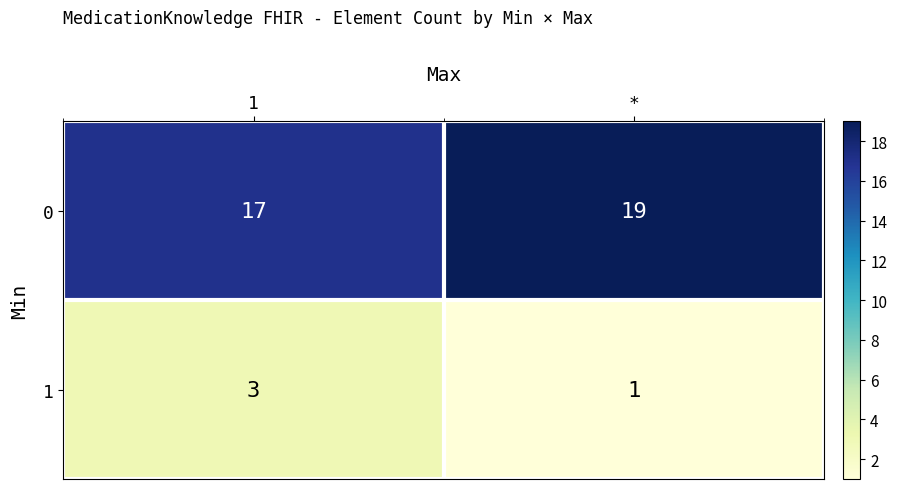

What is the difference between the highest and lowest values at 1?

14